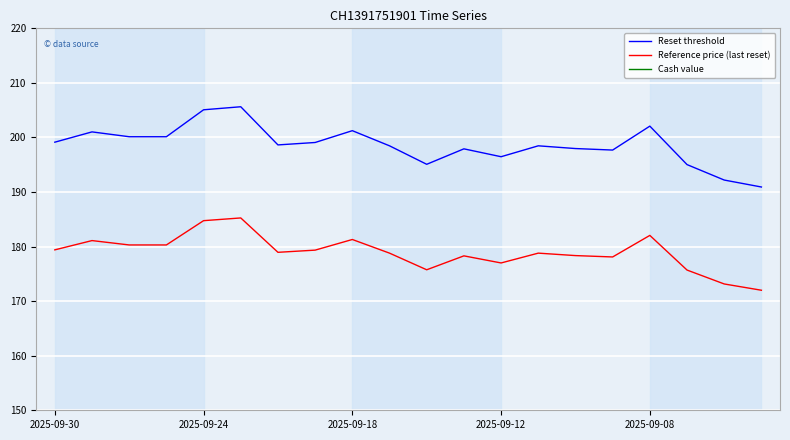

Which category has the lowest value in the Reset threshold series?

19